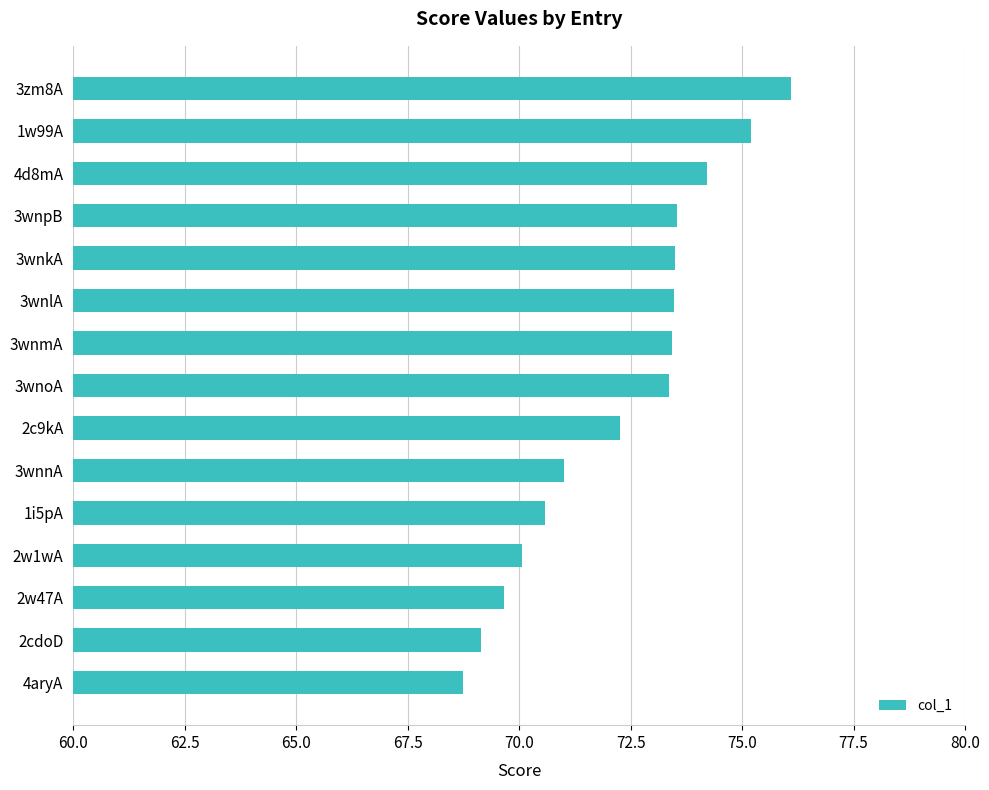

What is the average value?

72.3